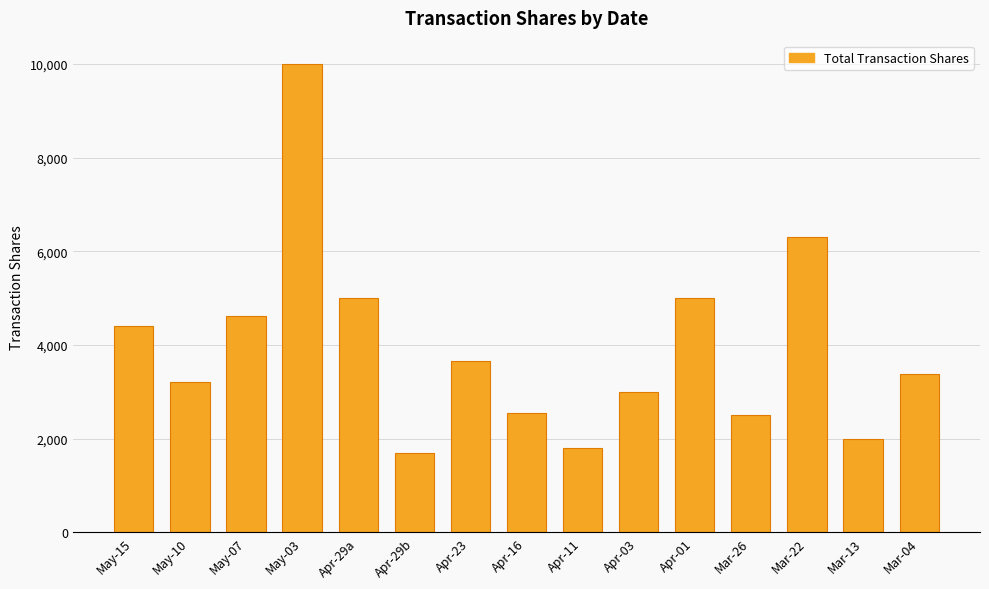

Between Mar-26 and Apr-11, which is larger?

Mar-26